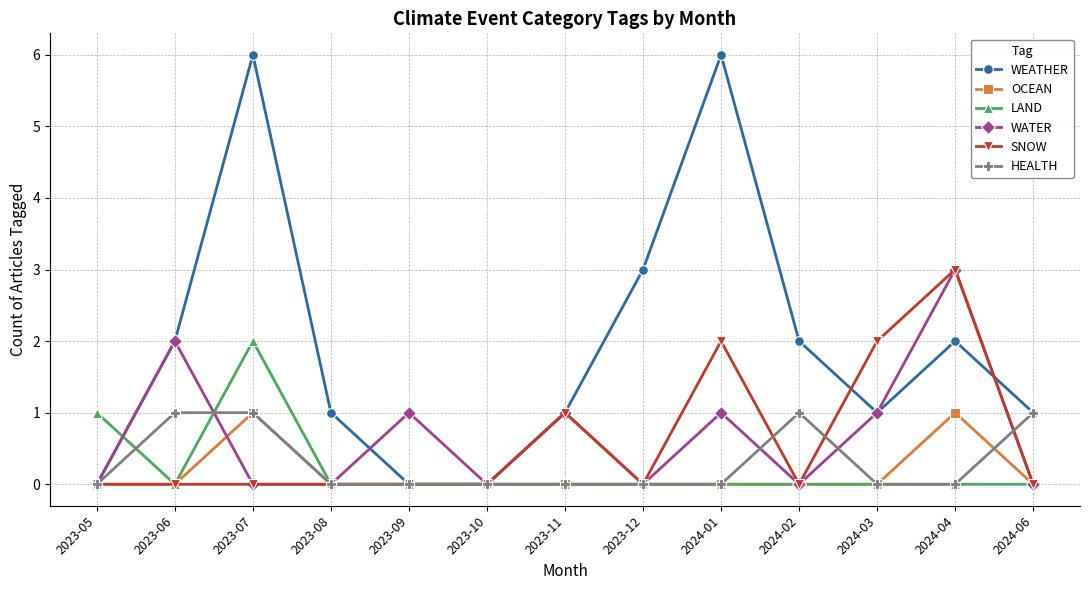

True or false: WEATHER has more than 1 points higher than both neighbors.

True